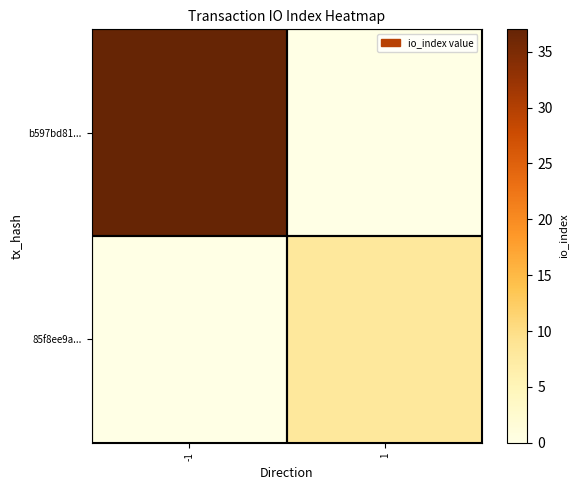

Reading left to right, transcribe all the data shown in this chart.

b597bd81...: -1=37	1=0
85f8ee9a...: -1=0	1=8